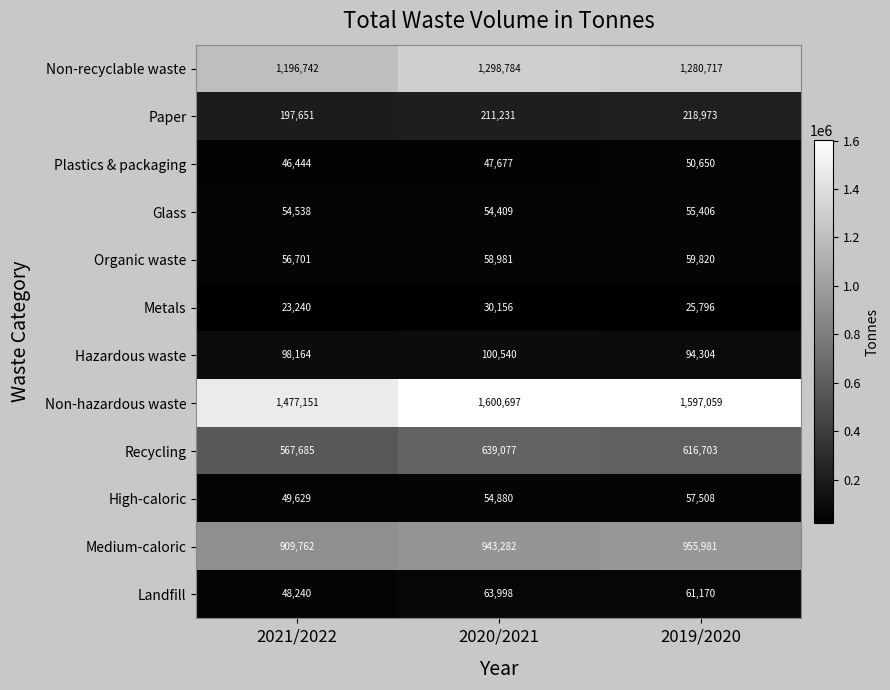

What is the spread (max minus min) of values at 2021/2022?

1453911